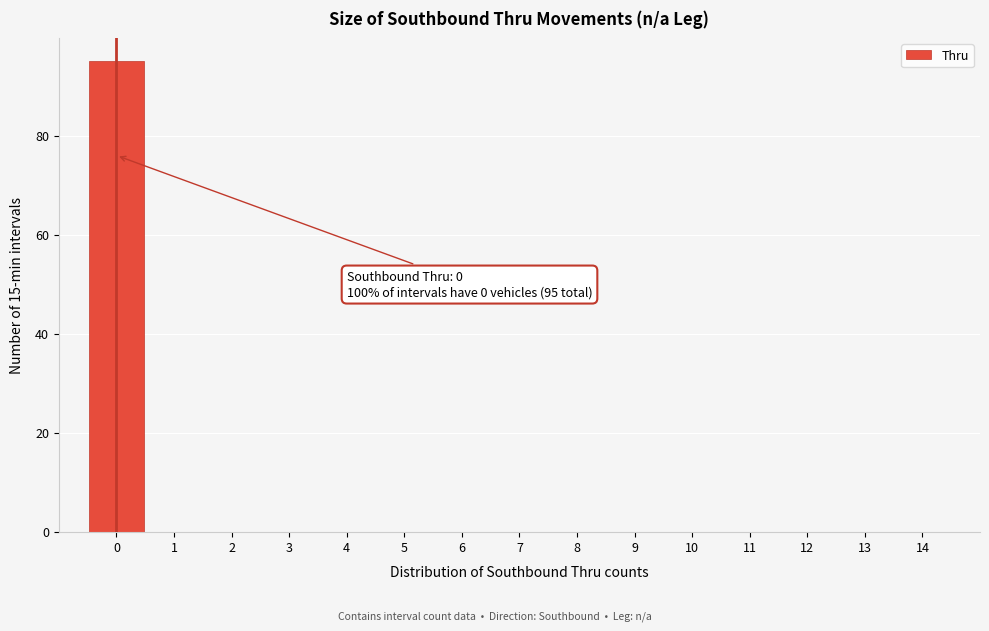

Which range on the x-axis has the tallest bar?

-0.5 to 0.5